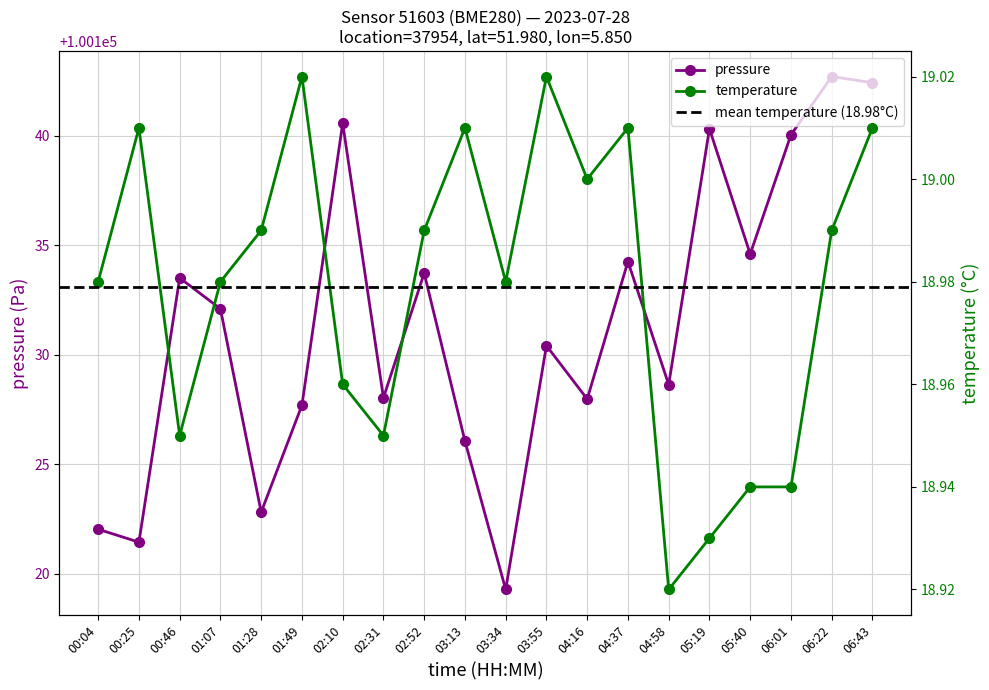

Reading left to right, list all the values displayed in this chart.

pressure: 00:04=100122.0	00:25=100121.4	00:46=100133.5	01:07=100132.1	01:28=100122.8	01:49=100127.7	02:10=100140.6	02:31=100128.0	02:52=100133.7	03:13=100126.1	03:34=100119.3	03:55=100130.4	04:16=100128.0	04:37=100134.2	04:58=100128.6	05:19=100140.3	05:40=100134.6	06:01=100140.0	06:22=100142.7	06:43=100142.4
temperature: 00:04=19.0	00:25=19.0	00:46=18.9	01:07=19.0	01:28=19.0	01:49=19.0	02:10=19.0	02:31=18.9	02:52=19.0	03:13=19.0	03:34=19.0	03:55=19.0	04:16=19.0	04:37=19.0	04:58=18.9	05:19=18.9	05:40=18.9	06:01=18.9	06:22=19.0	06:43=19.0